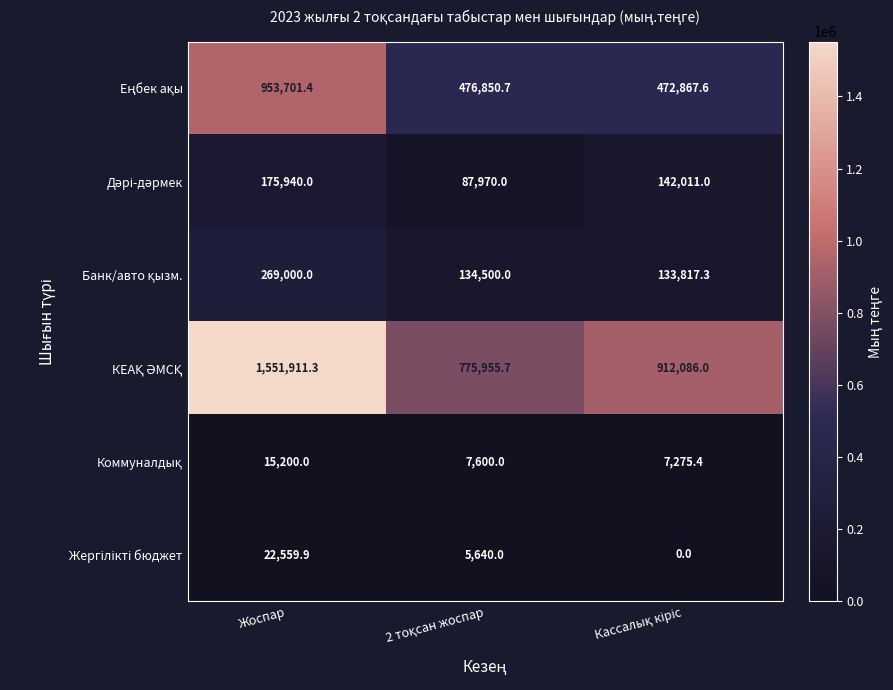

What is the greatest value displayed?

1551911.3